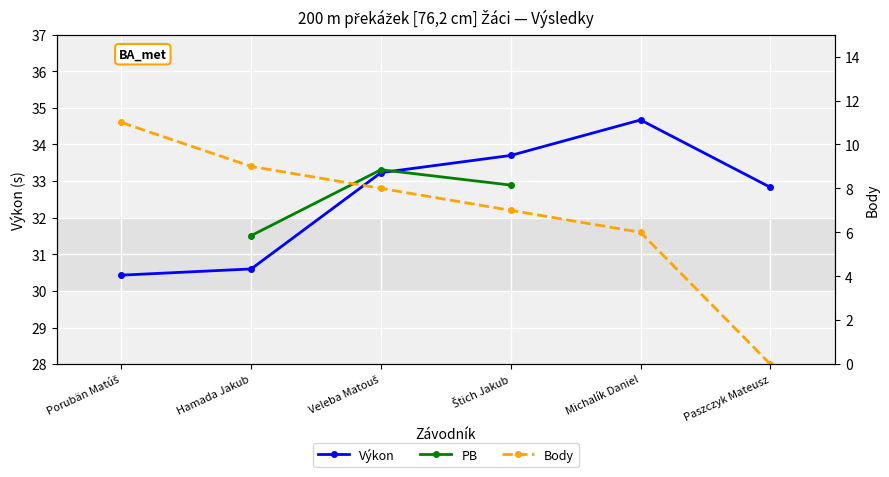

Is the value of Body at Michalík Daniel greater than the value of Výkon at Hamada Jakub?

No